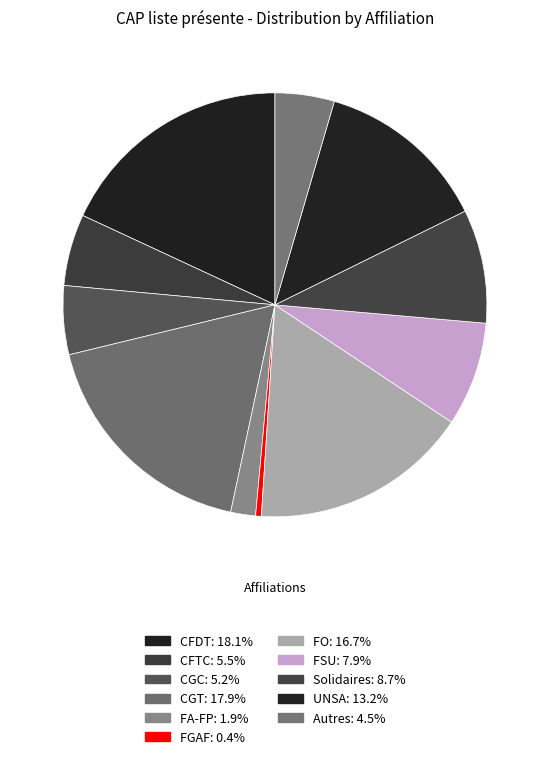

Combined, do FO and Autres account for over 50%?

No